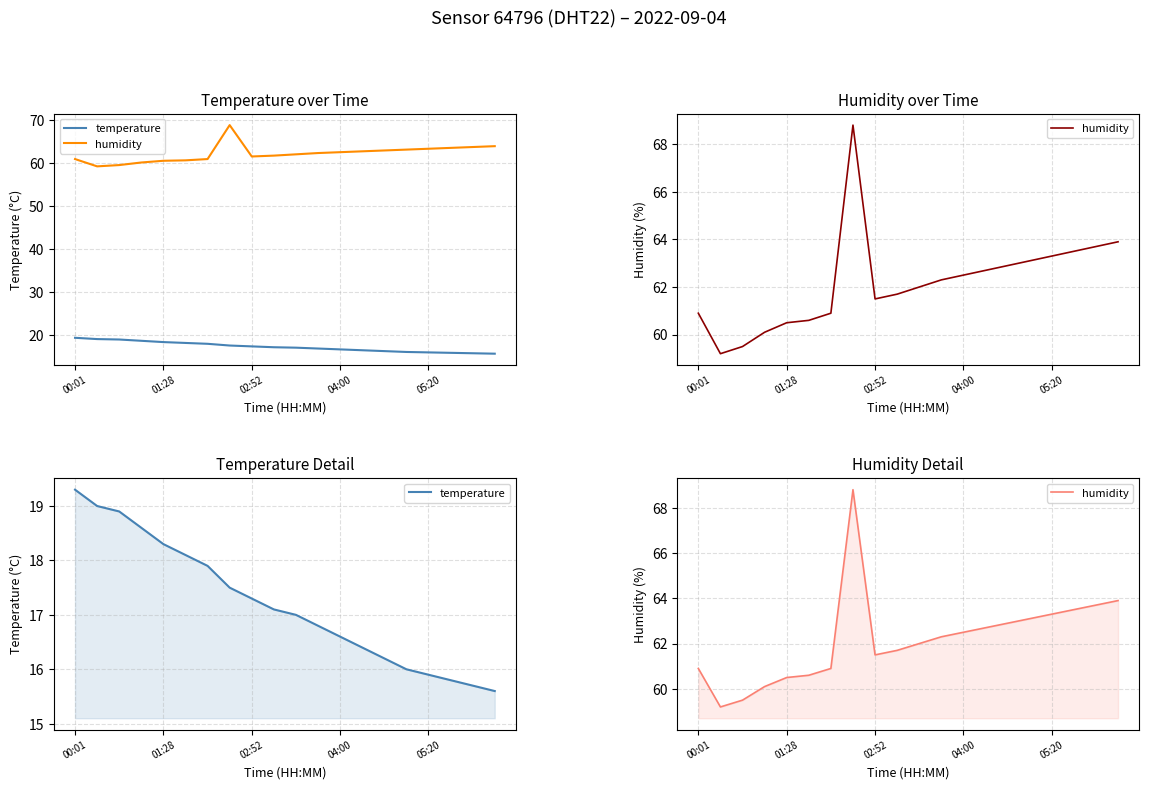

What is the maximum value for humidity?

68.8